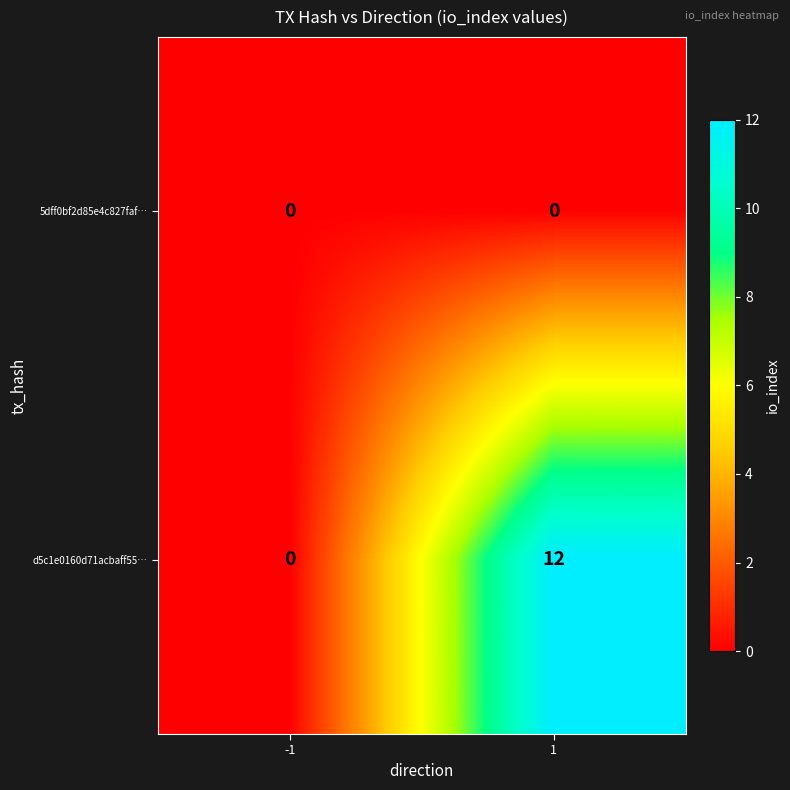

Which series changed the most between -1 and 1?

d5c1e0160d71acbaff55…